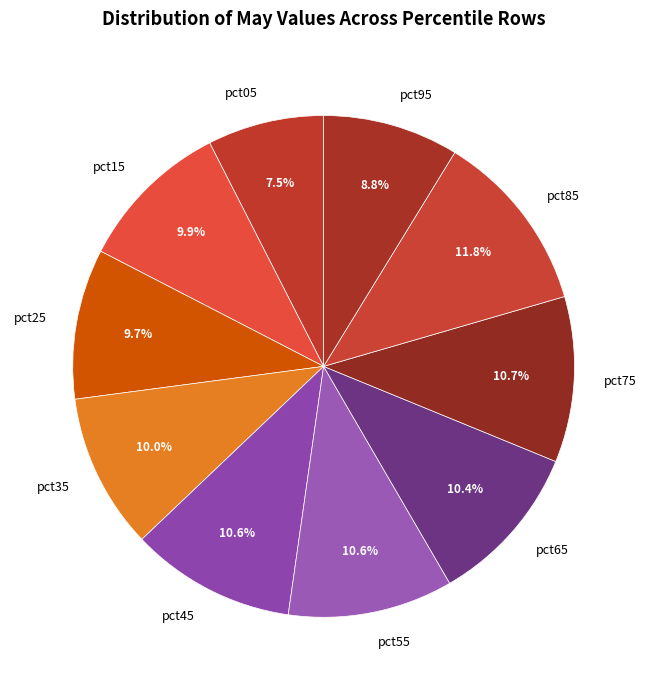

Which has a higher value, pct25 or pct95?

pct25